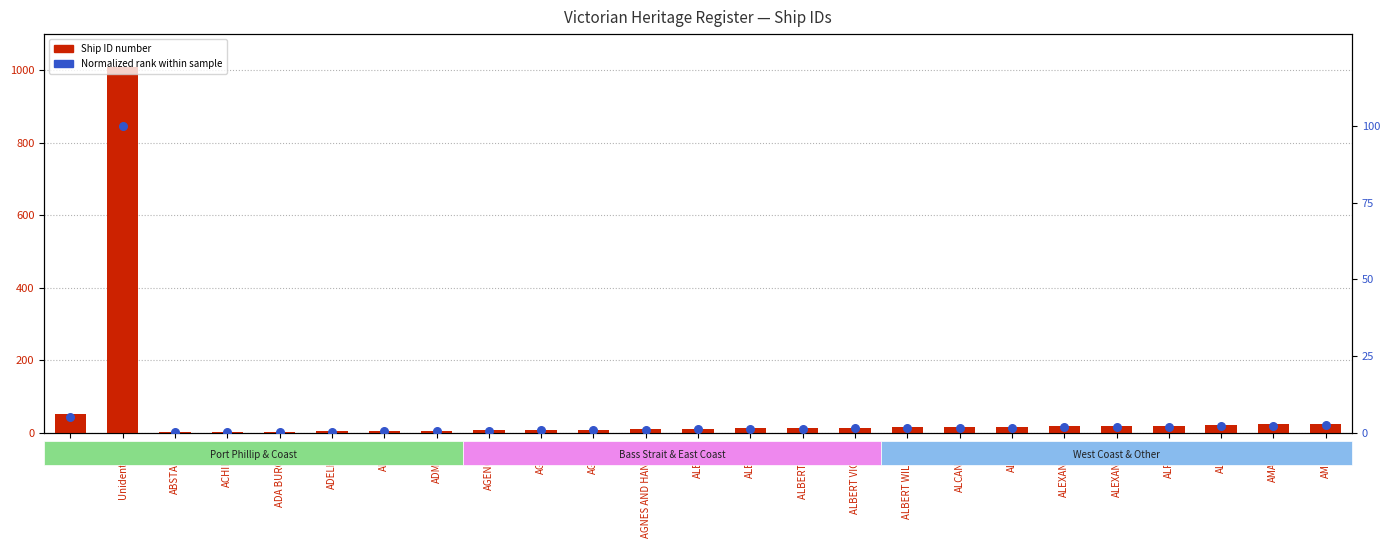

What is the total value across all series at AGNES?

8.8